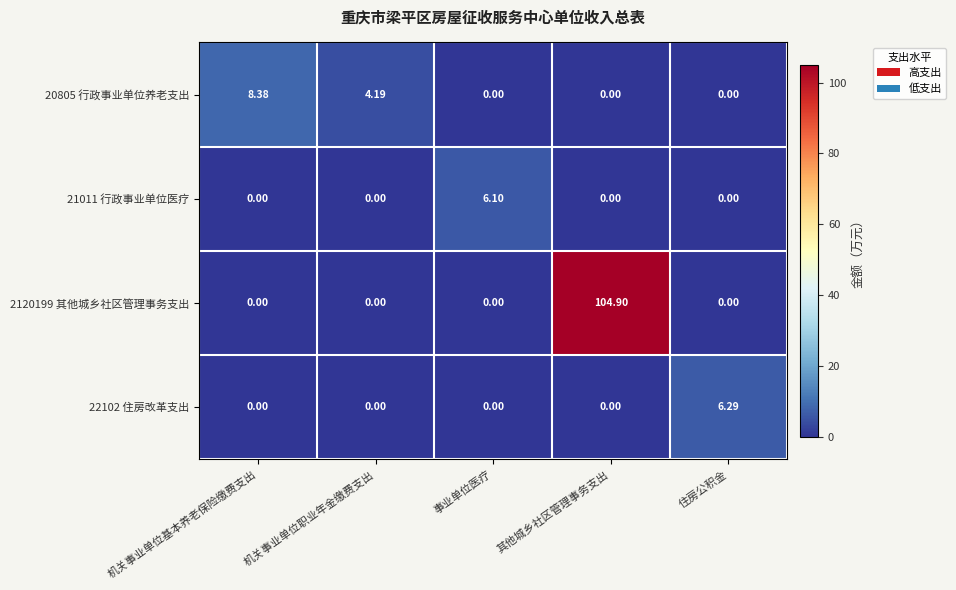

At which category is the sum across all series the highest?

其他城乡社区管理事务支出